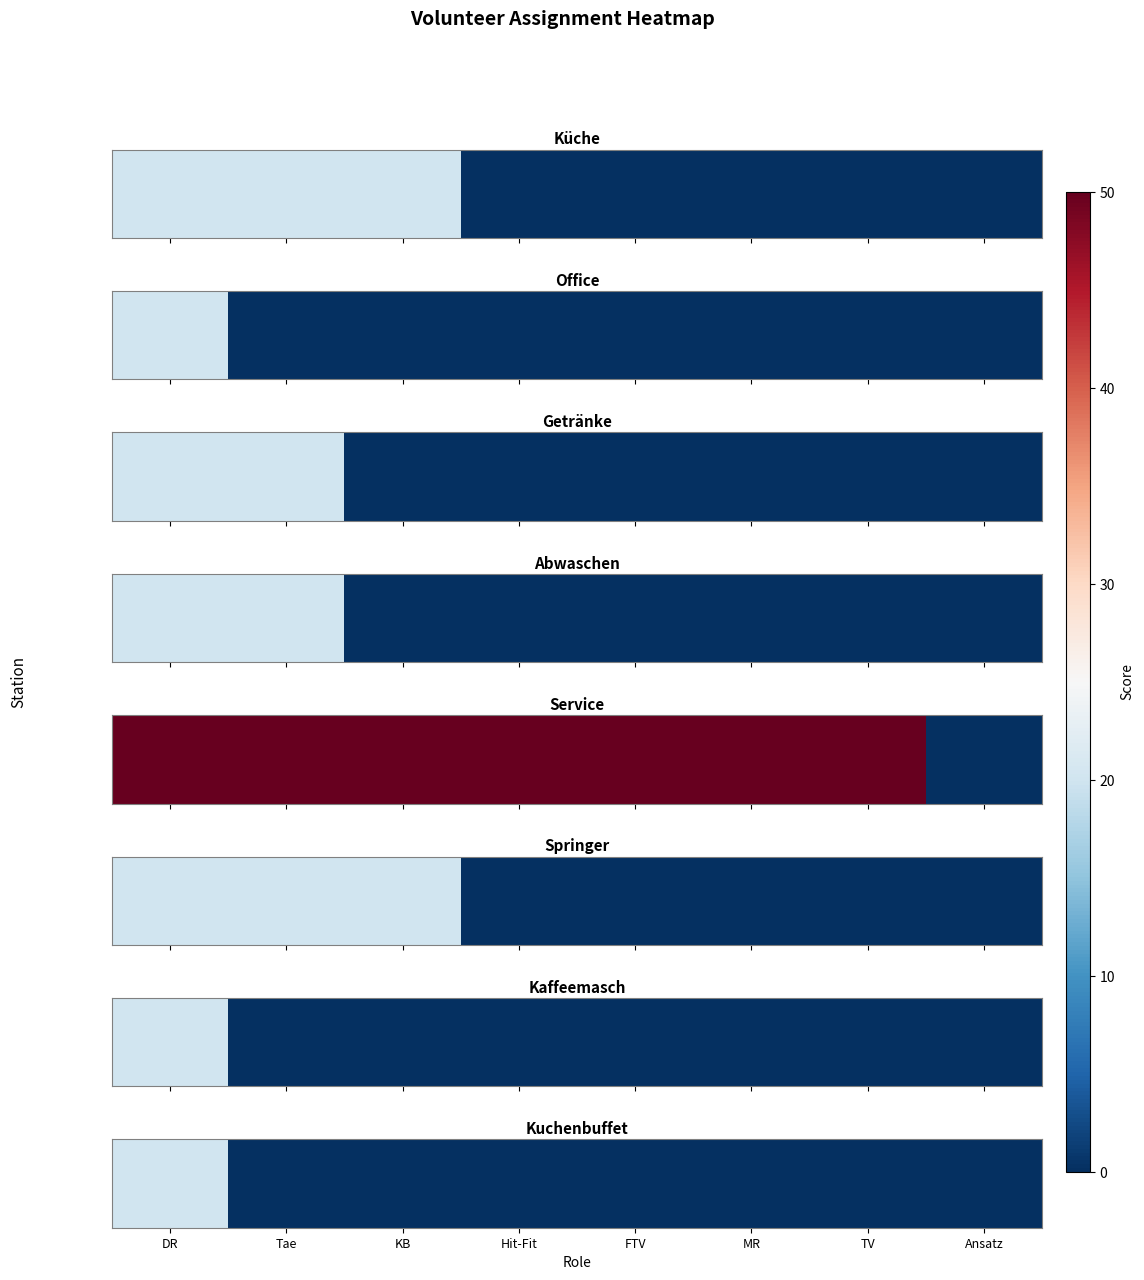

What is the change in value from DR to Tae?

-20